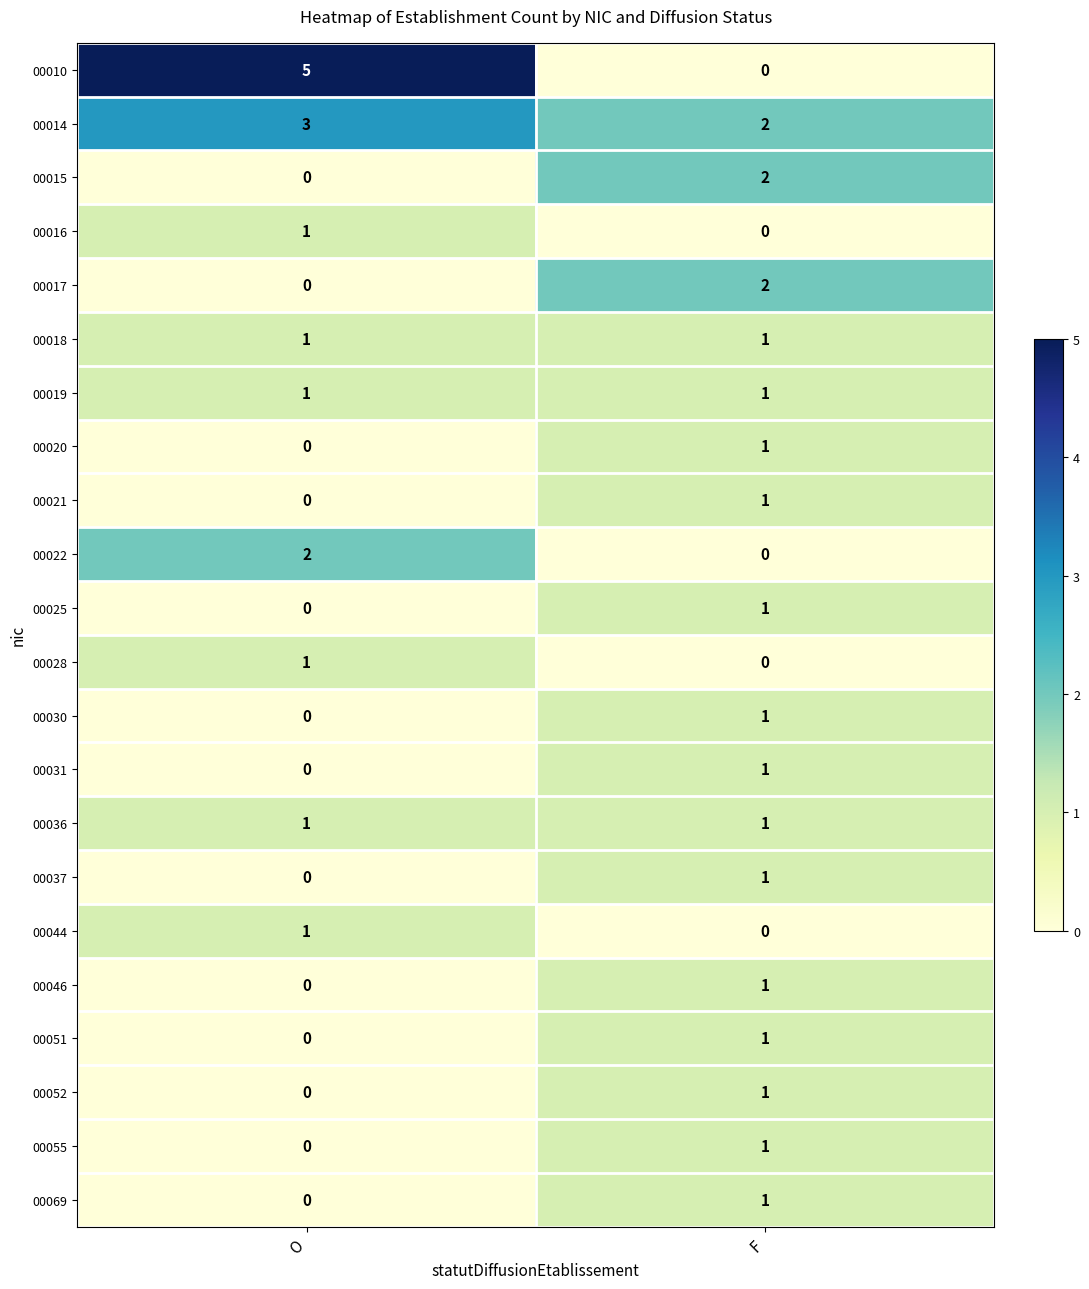

How many values in 00017 are above zero?

1